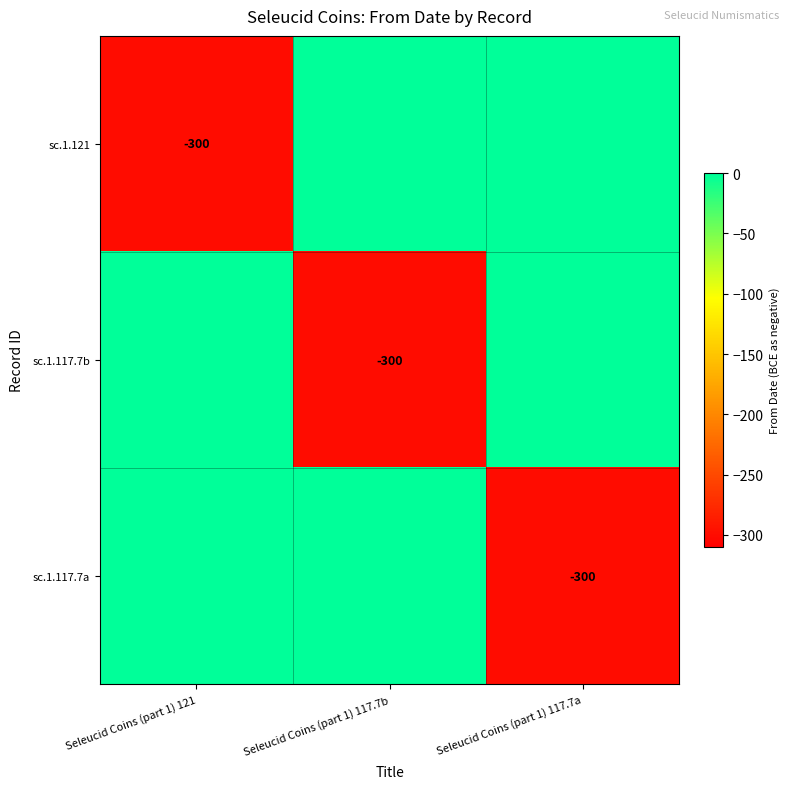

What is the total value across all series at Seleucid Coins (part 1) 121?

-300